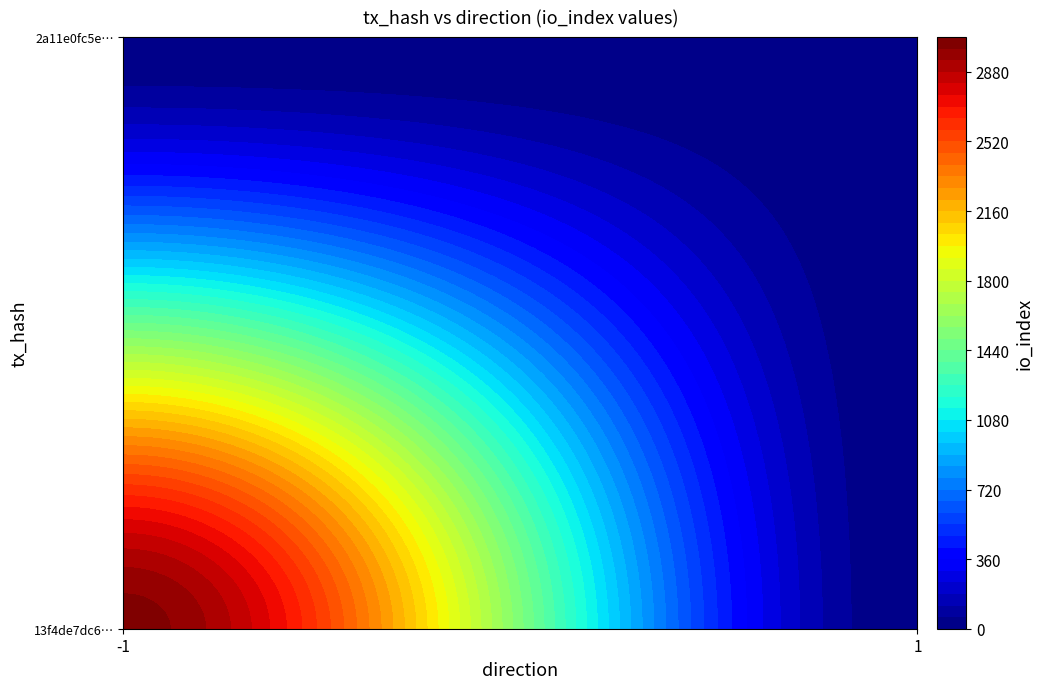

What is the sum of all 13f4de7dc633f39c94adea891aa4935514deef9 values?

3030